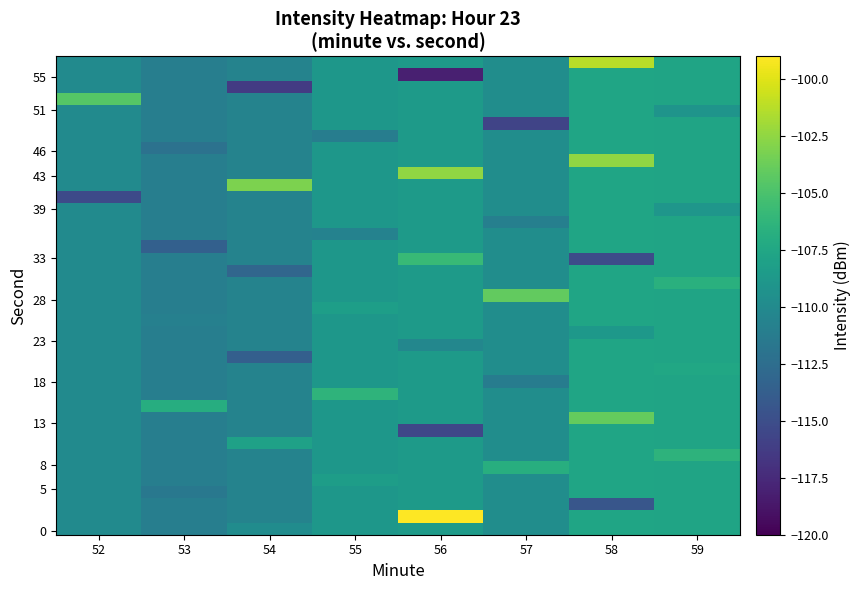

Which label corresponds to the largest value in the chart?

56